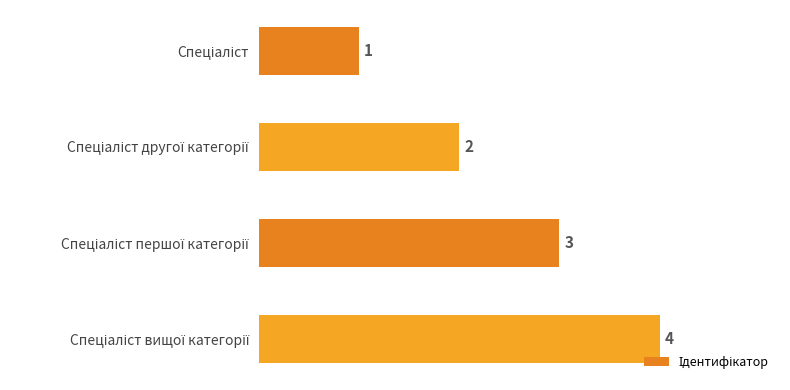

How many data points does each series have?

4